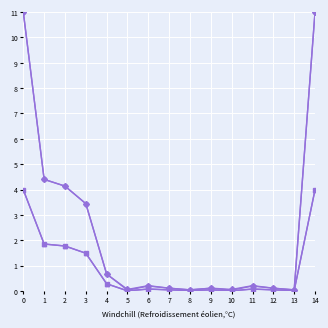

What is the difference between the highest and lowest values at 0?

7.0